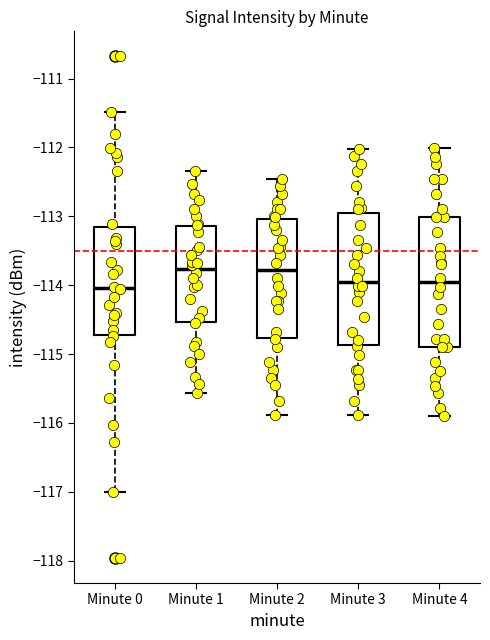

Where does the median line of the box for Minute 3 sit on the y-axis? The values are not printed on the chart, so give them approximately, as read against the axis.

-114.0